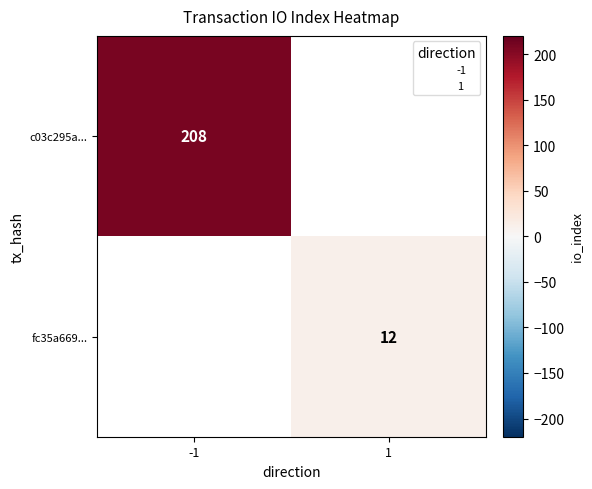

What value does the fc35a669... series have at 1?

12.0